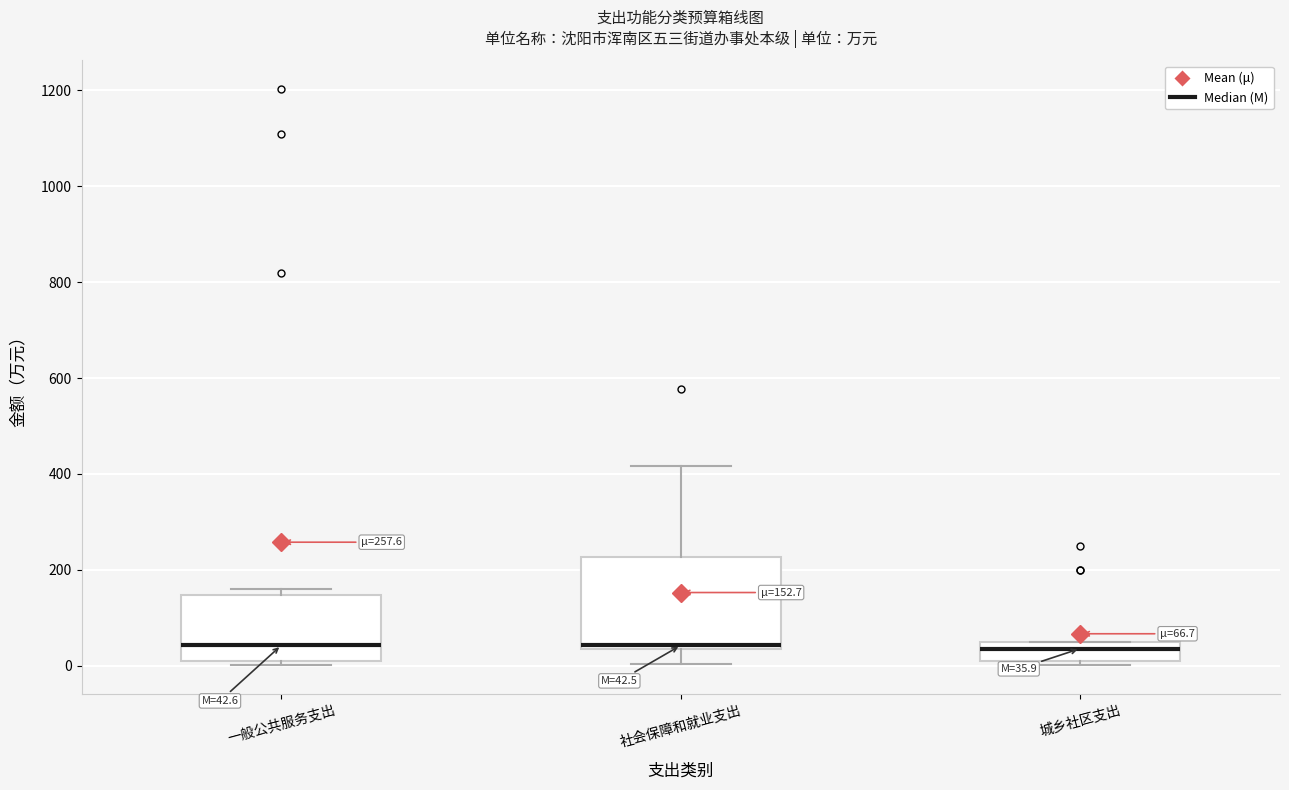

Comparing the boxes themselves (not the whiskers), which one is the tallest?

社会保障和就业支出